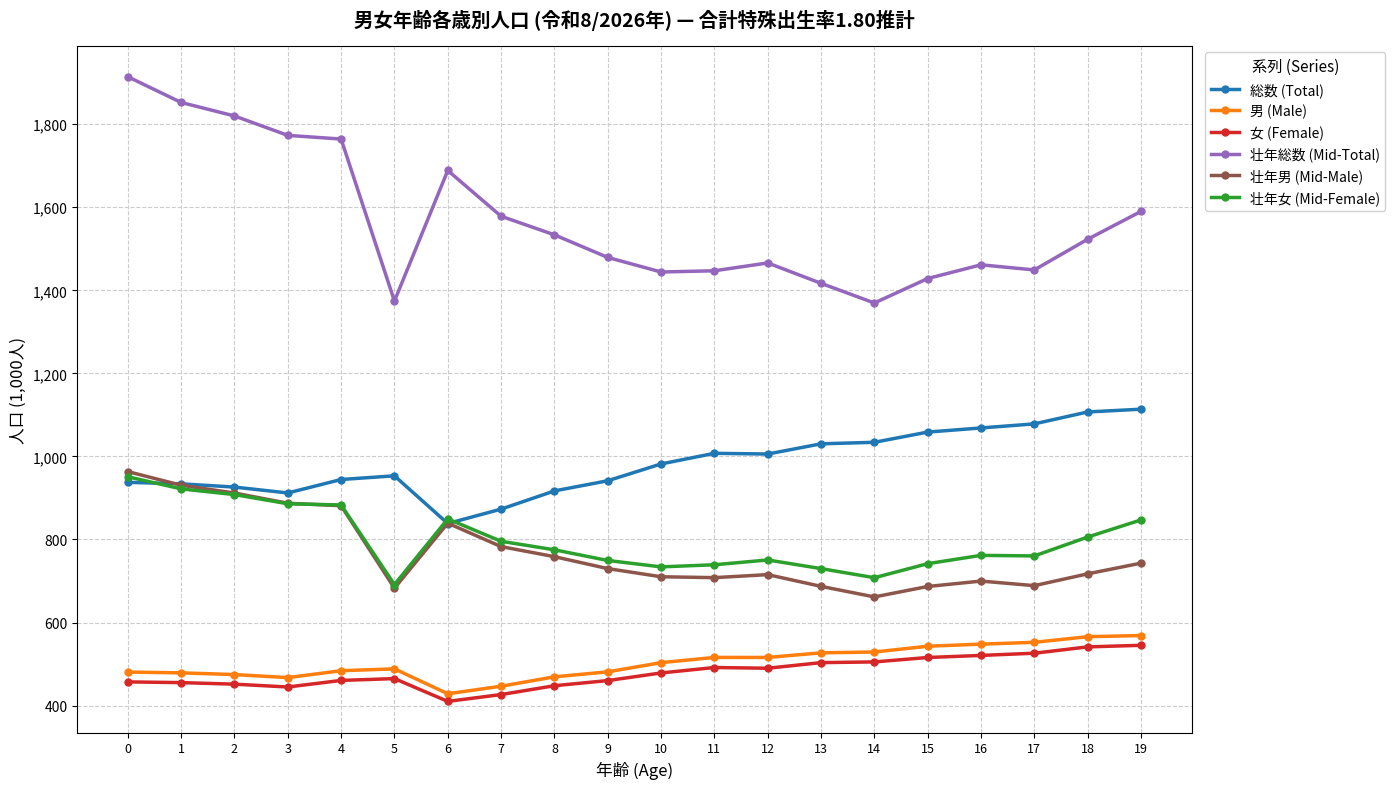

What is the difference between the 壮年男 (Mid-Male) values at 3 and 9?

157.4